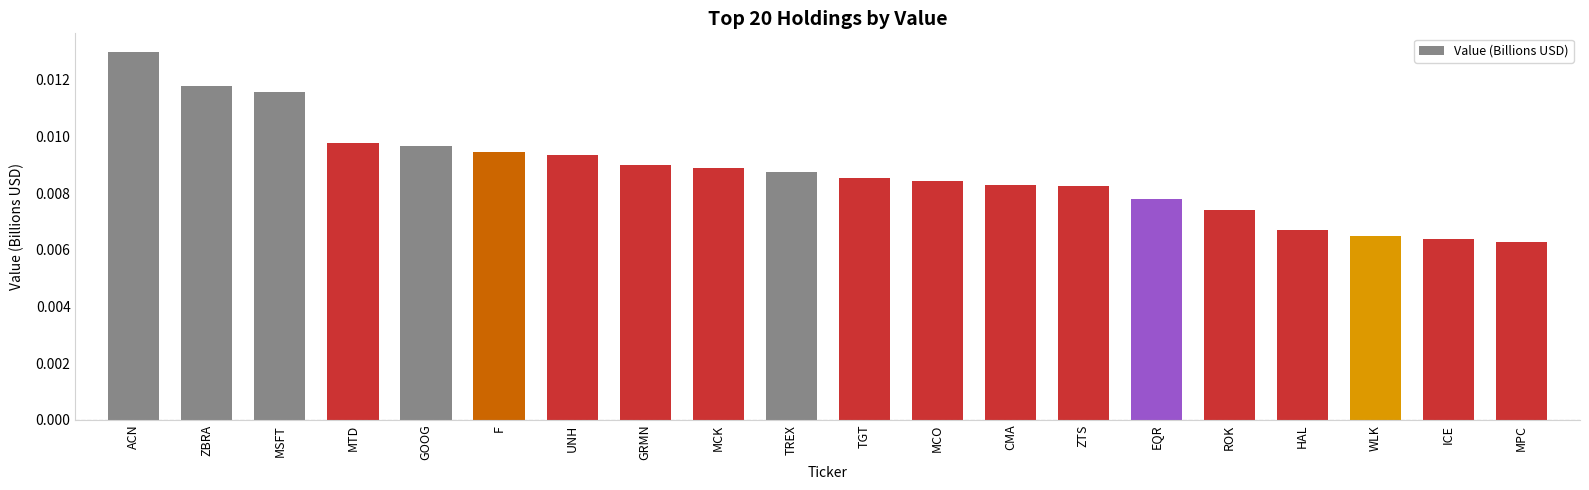

What is the label of the 18th bar from the left?

WLK